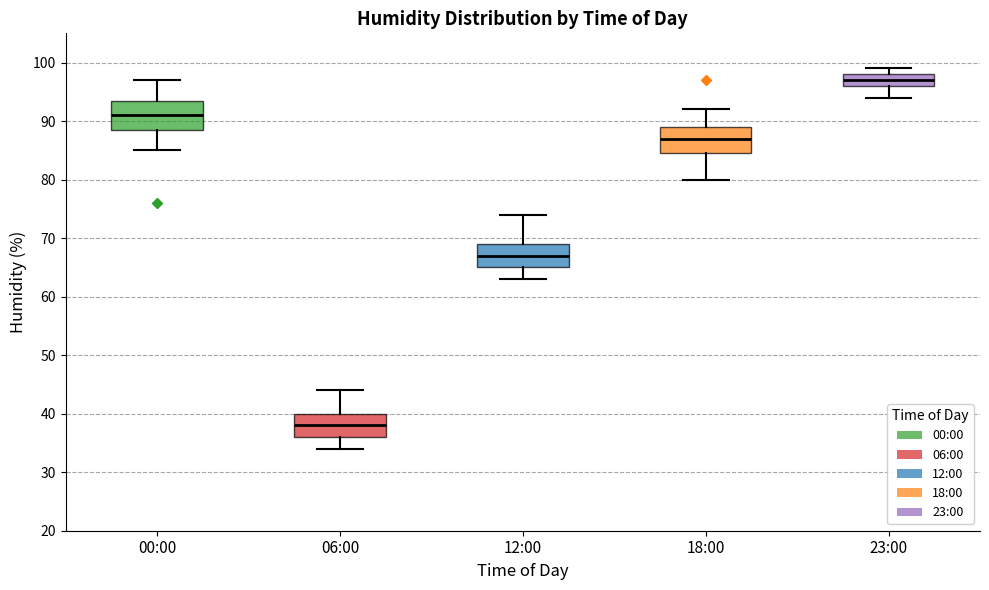

Reading left to right, read every box against the y-axis: the position of its median line, the range the box covers, and the ends of its whiskers. The values are not printed on the chart, so give them approximately, as read against the axis.

00:00: median 91, box 89 to 94, whiskers 85 to 97
06:00: median 38, box 36 to 40, whiskers 34 to 44
12:00: median 67, box 65 to 69, whiskers 63 to 74
18:00: median 87, box 85 to 89, whiskers 80 to 92
23:00: median 97, box 96 to 98, whiskers 94 to 99